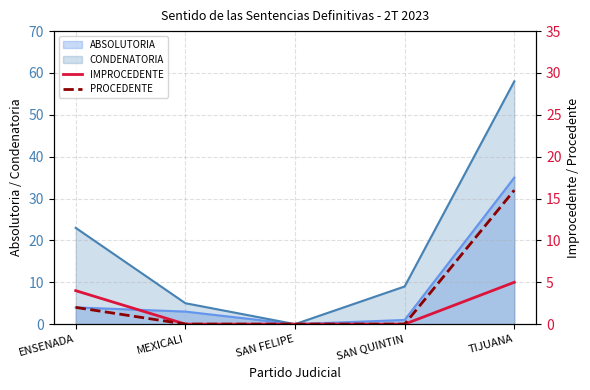

True or false: ABSOLUTORIA has a value of 4 at ENSENADA.

True